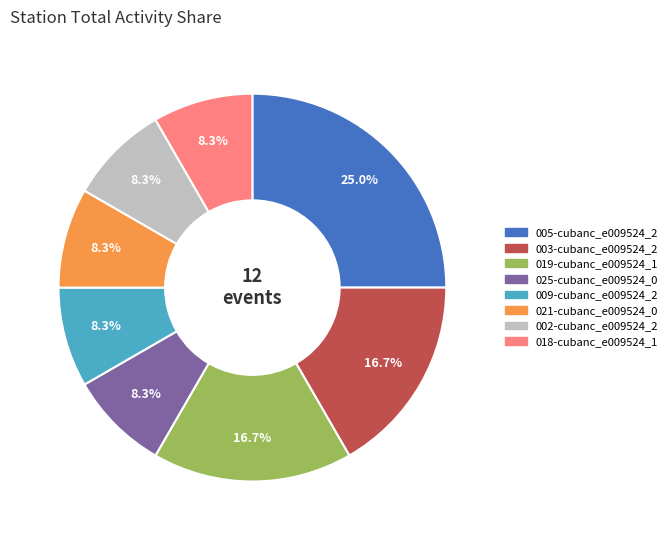

Does any single category account for the majority?

No